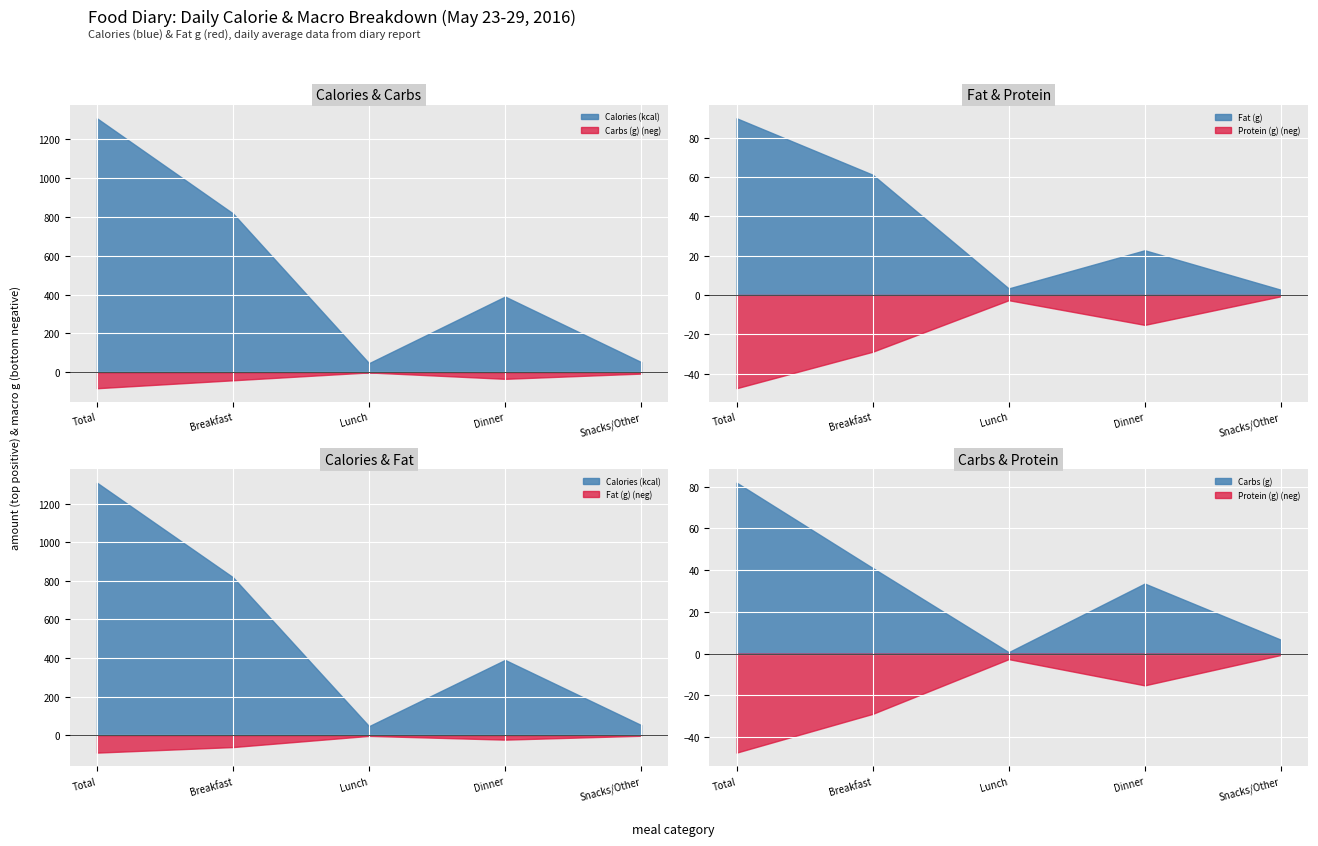

True or false: Fat (g) and Cals (kcal) cross at least once.

False